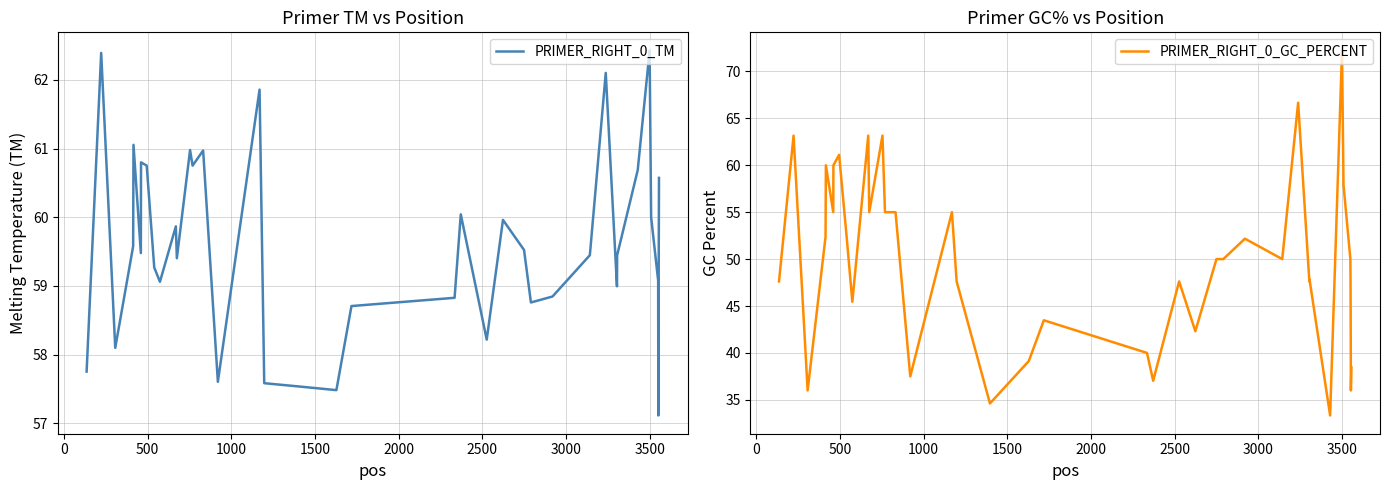

What is the highest value of the PRIMER_RIGHT_0_GC_PERCENT series?

72.2